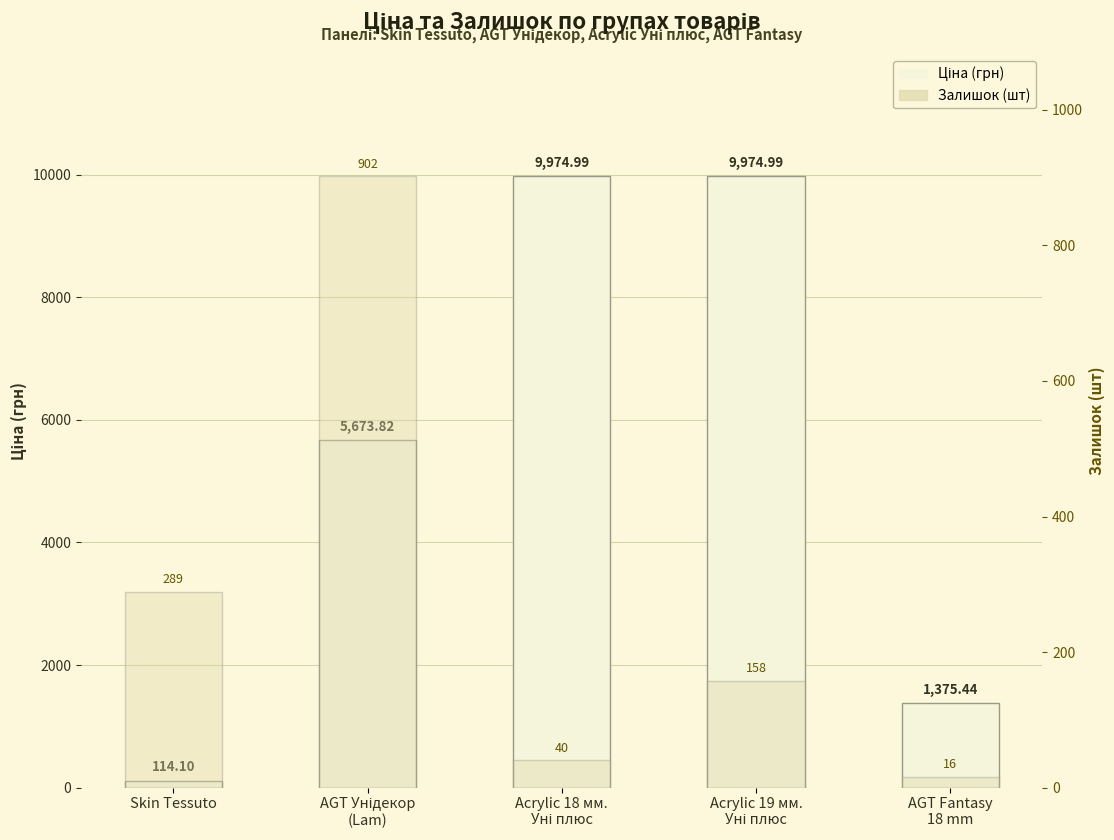

At how many categories does at least one series exceed 6901?

2